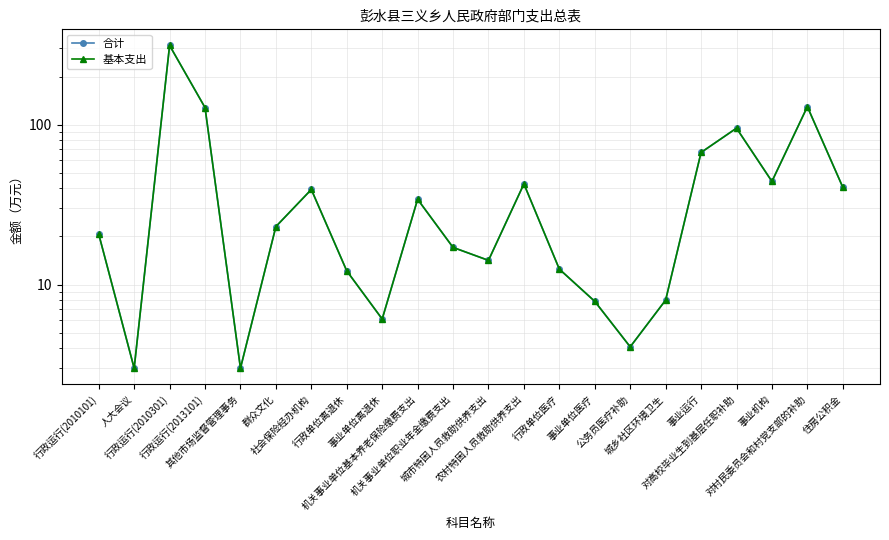

True or false: 合计 has a value of 74.5 at 事业机构.

False